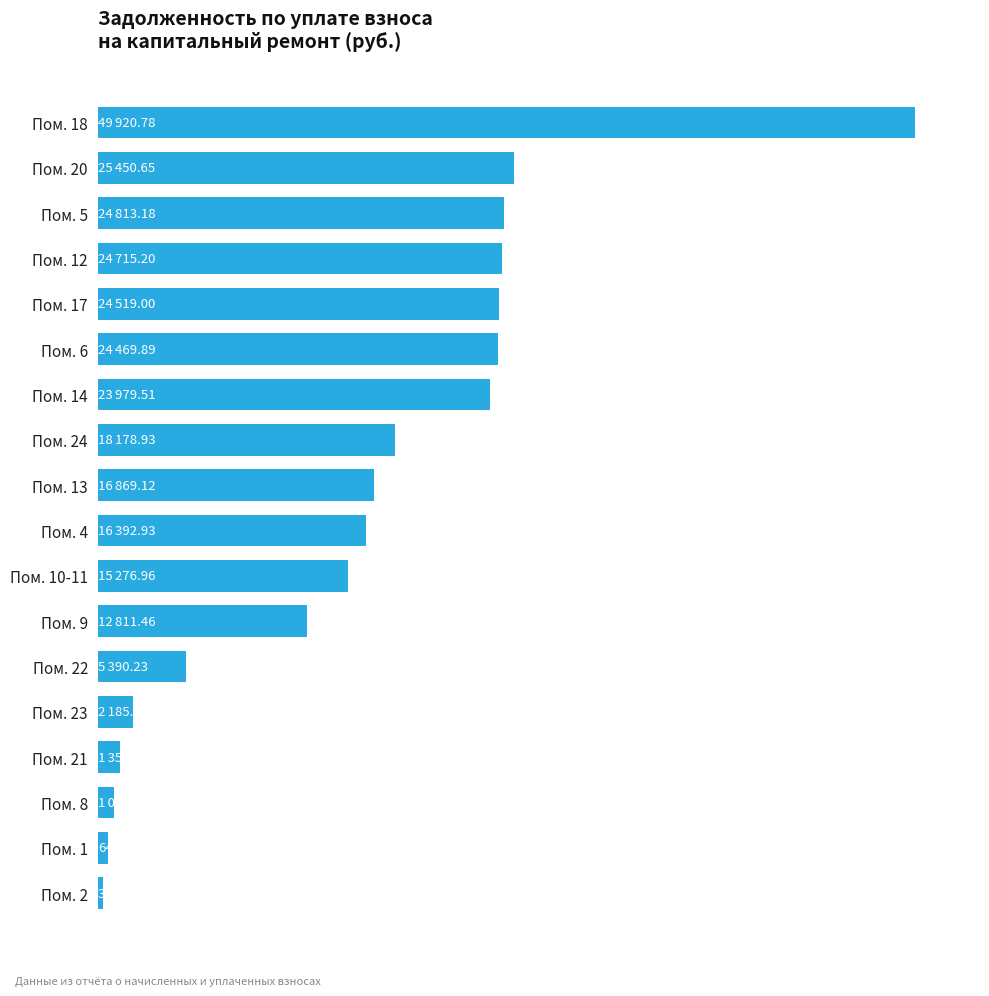

Does the chart contain any negative values?

No